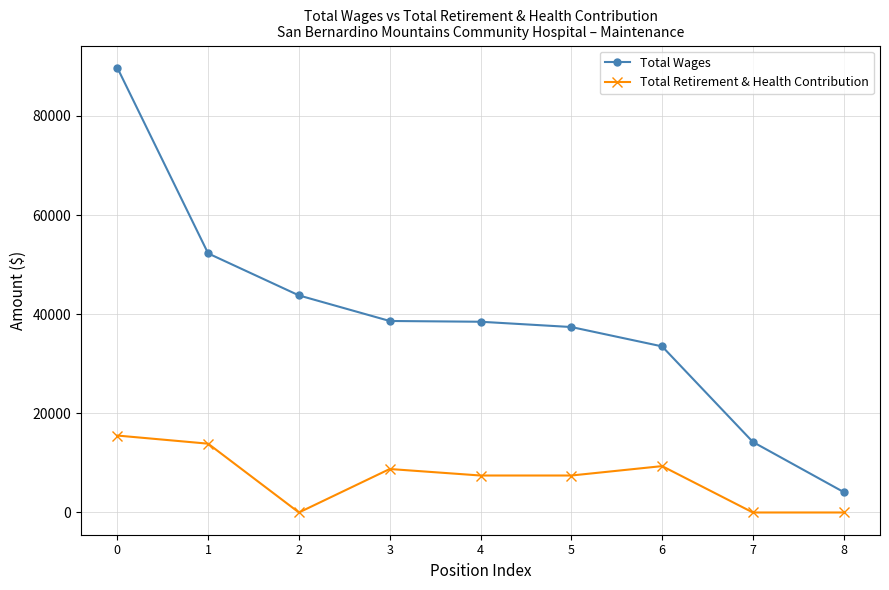

What is the difference between the highest and lowest values at 8?

4121